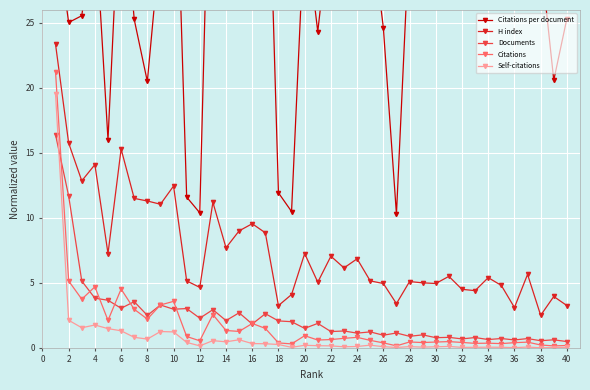

Rank the series by their maximum value, from lowest to highest.

Documents, Self-citations, Citations, H index, Citations per document